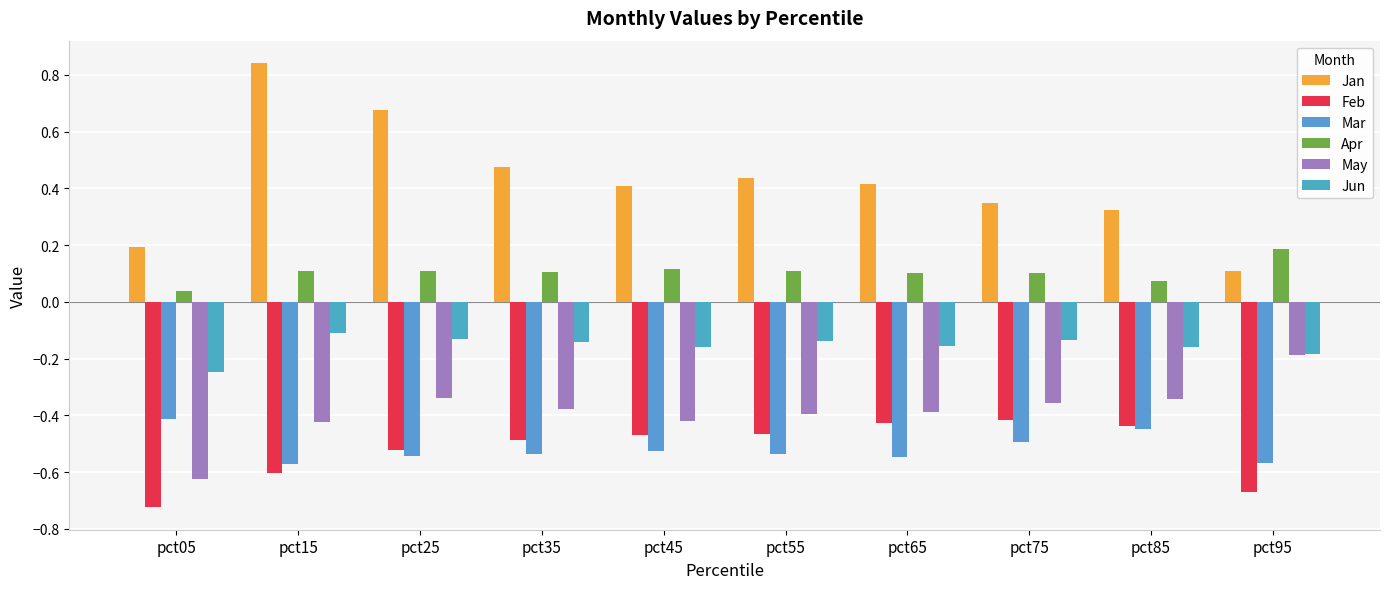

Is it true that Mar equals -0.5 at pct65?

True